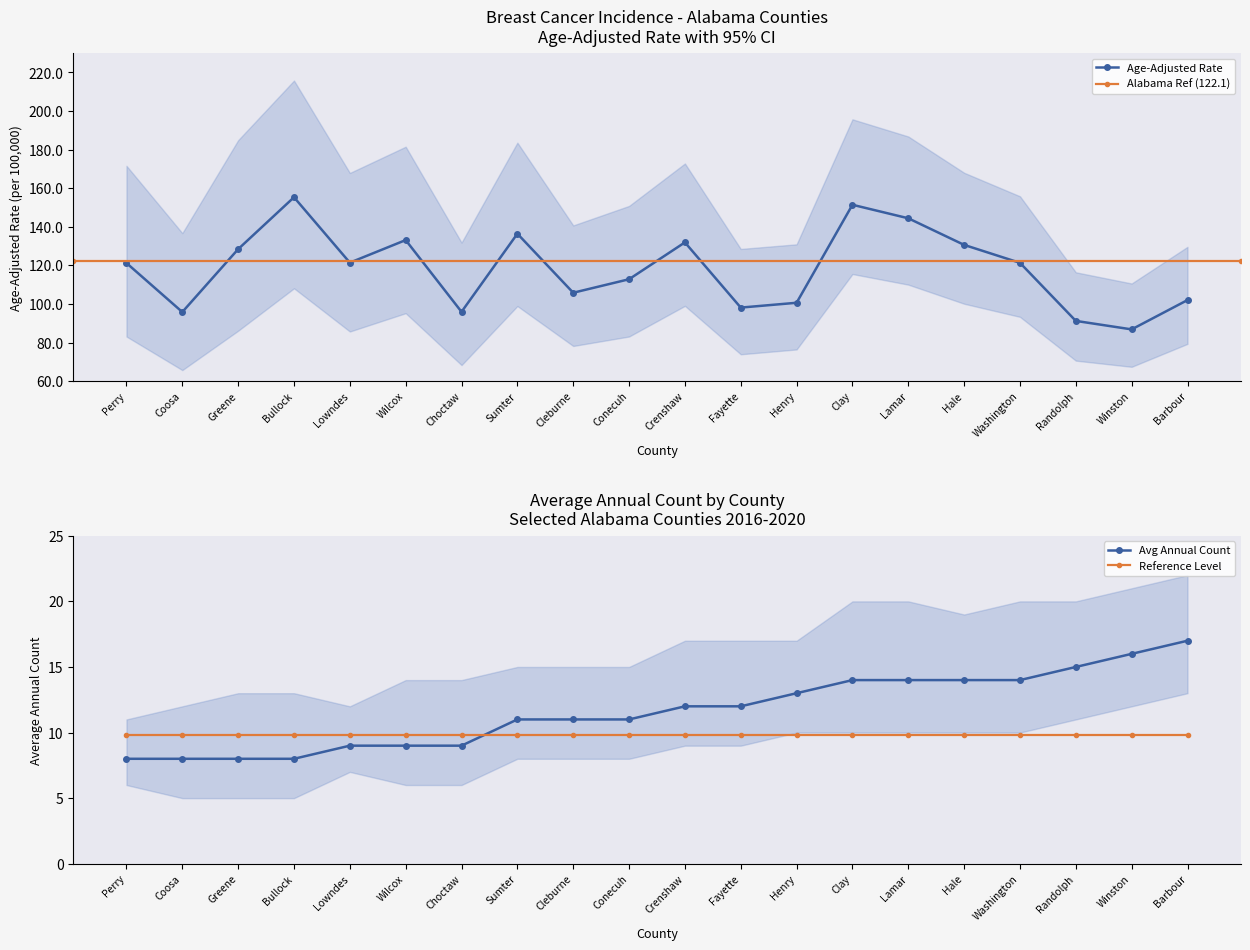

What is the label of the 15th point from the left?

Lamar